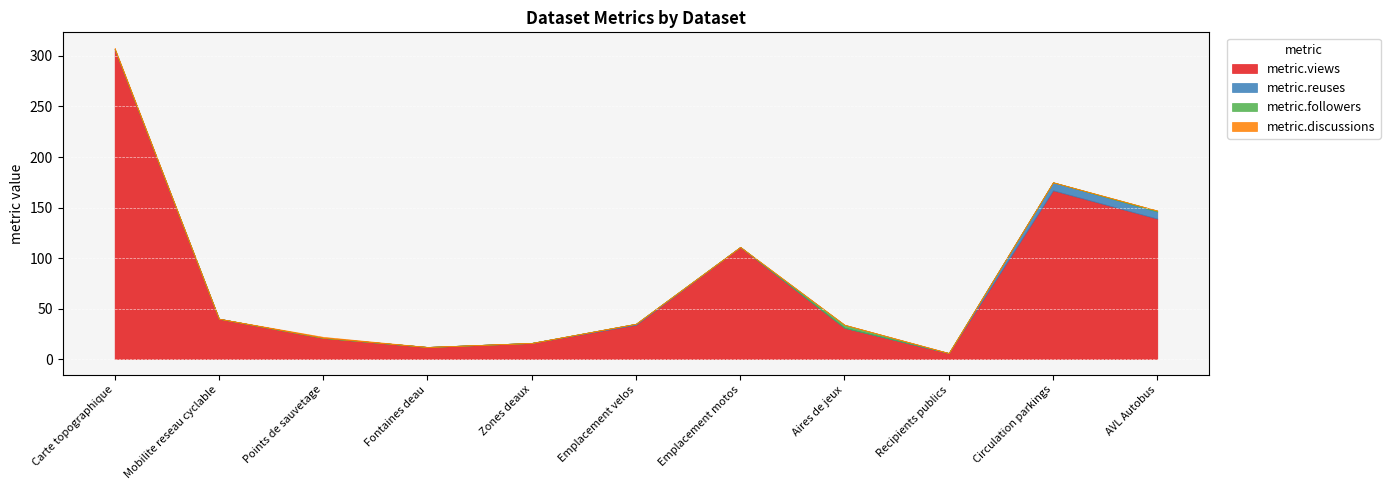

True or false: metric.followers and metric.discussions cross at least once.

False